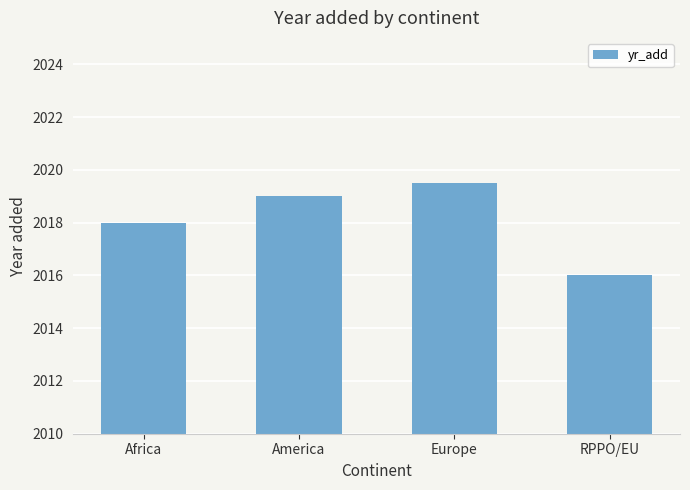

Reading left to right, extract all data points from this chart.

Africa=2018.0	America=2019.0	Europe=2019.5	RPPO/EU=2016.0